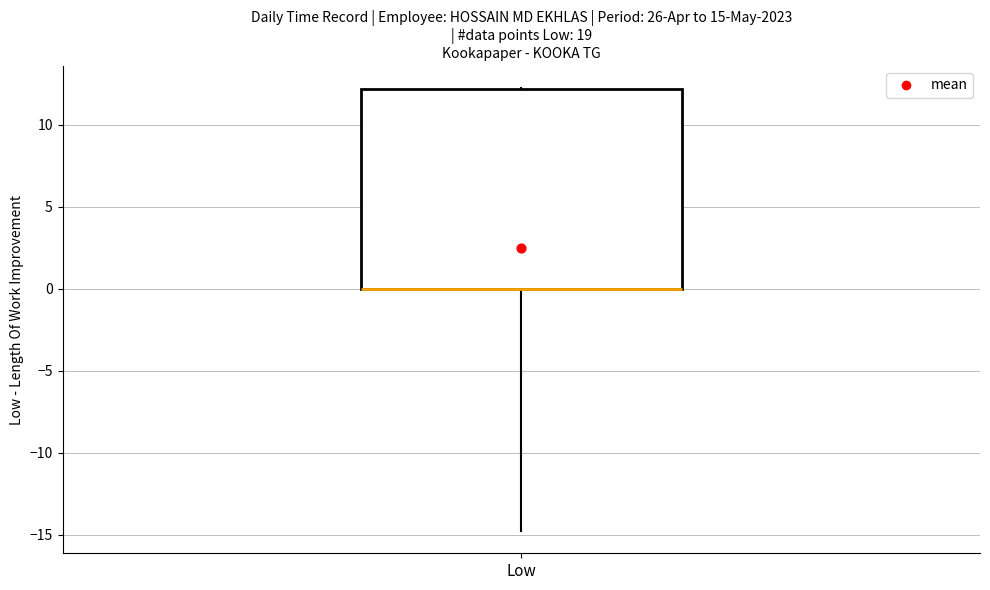

Transcribe this box plot: give where the median line is, the range the box spans, and where the two whiskers end, as read against the y-axis. The values are not printed on the chart, so give them approximately, as read against the axis.

median 0 (drawn on the box's lower edge), box 0 to 12, whiskers -15 to 12